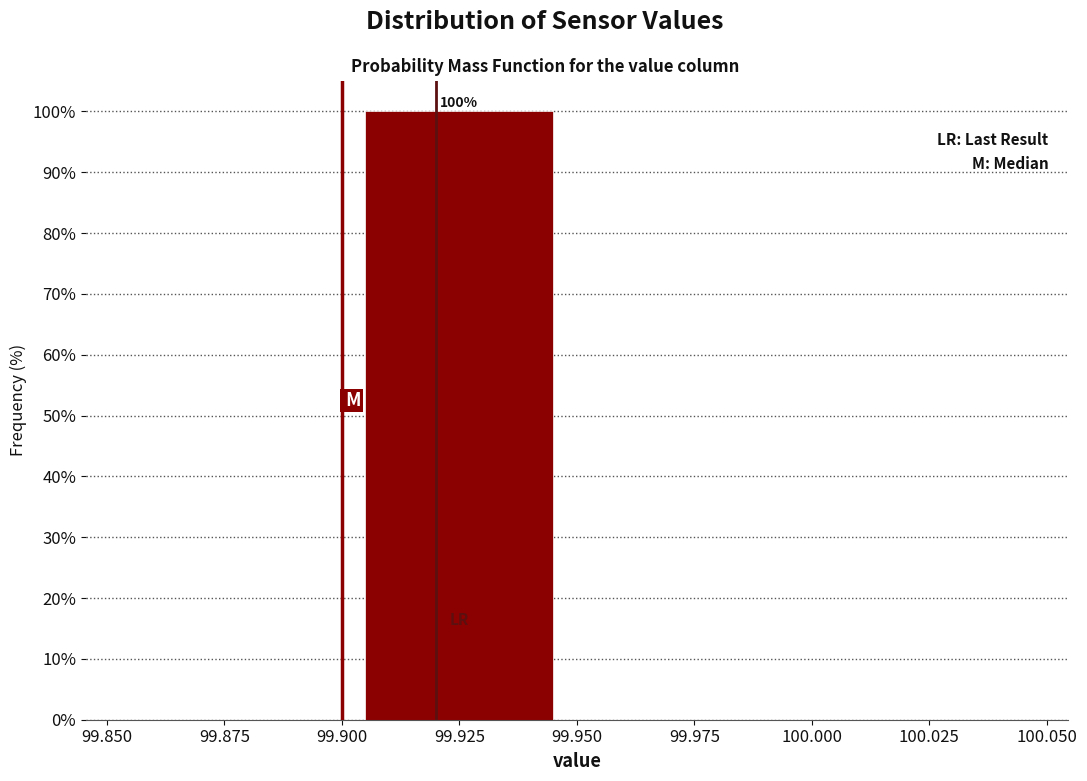

Over which range of the x-axis is the bar tallest?

99.900 to 99.950